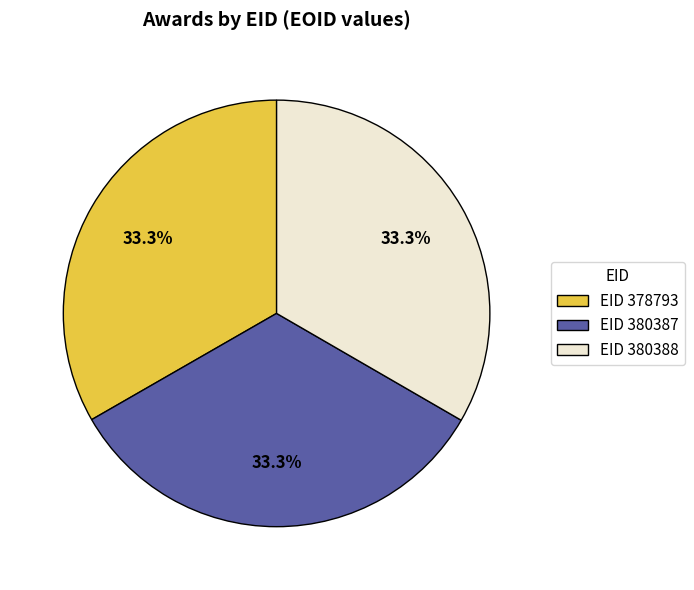

Is there any slice that represents more than half of the pie?

No